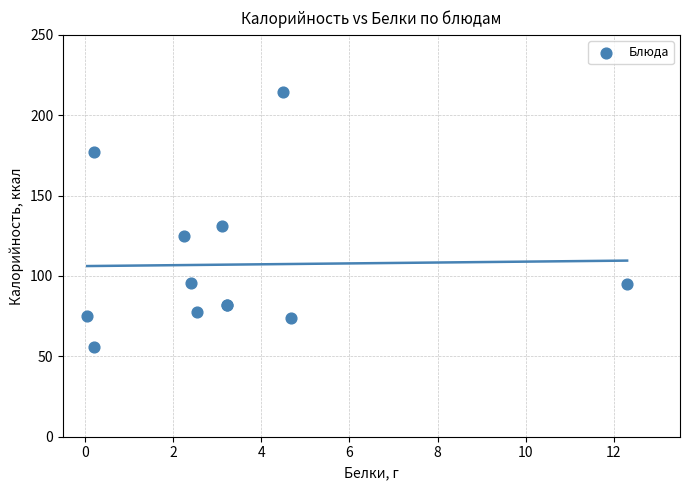

What Y value in the scatter plot is closest to 135?

130.9